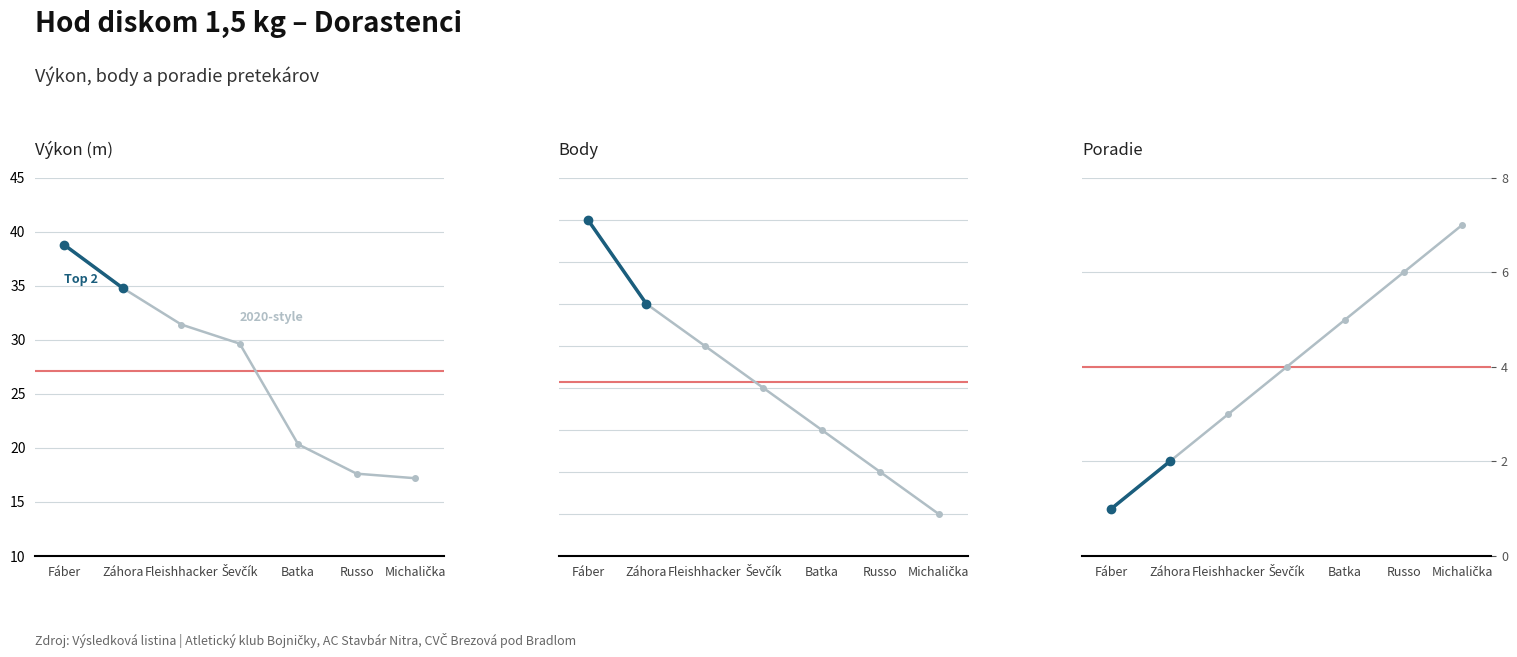

True or false: Poradie has more than 0 interior local peaks.

False